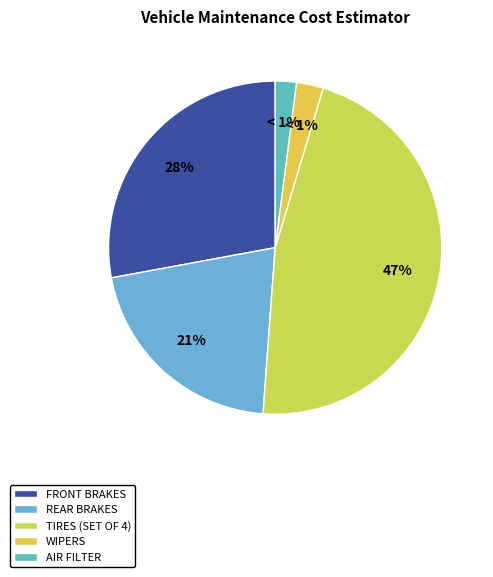

To the nearest percent, what portion does Rear Brakes represent?

21%